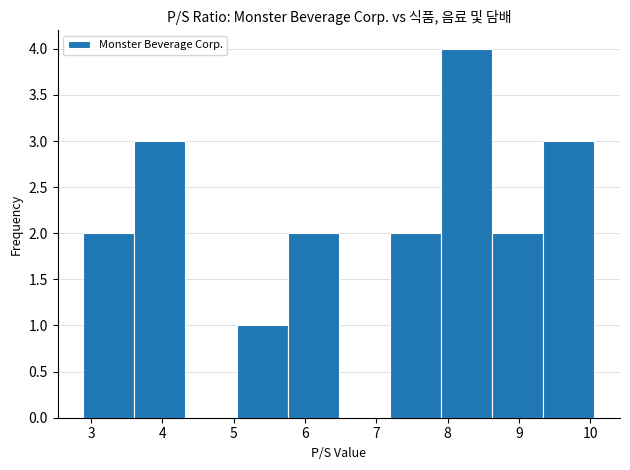

Which range on the x-axis has the tallest bar?

7.9 to 8.6